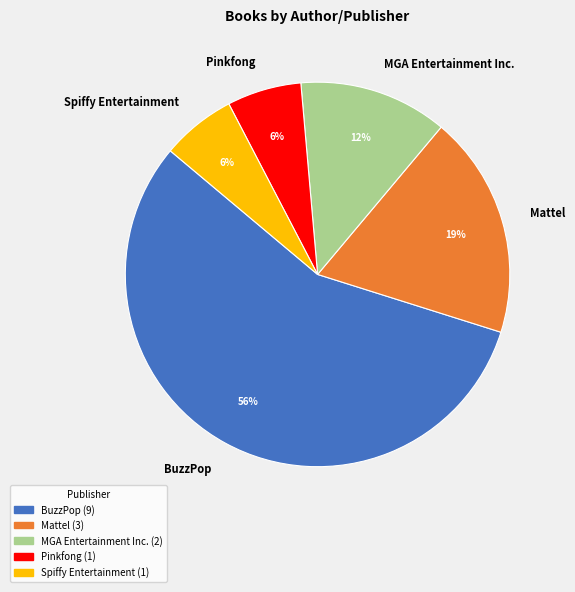

To the nearest percent, what portion does Mattel represent?

19%